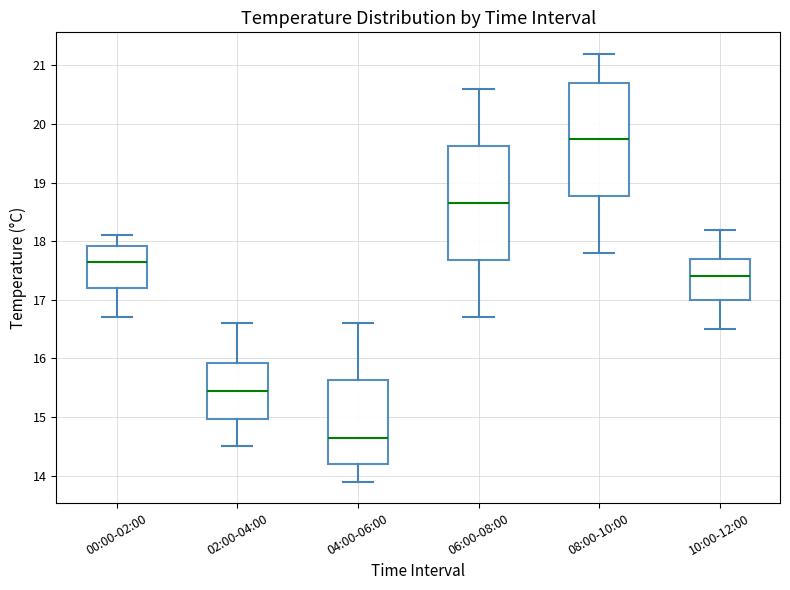

Where does the median line of the box for 06:00-08:00 sit on the y-axis? The values are not printed on the chart, so give them approximately, as read against the axis.

18.7